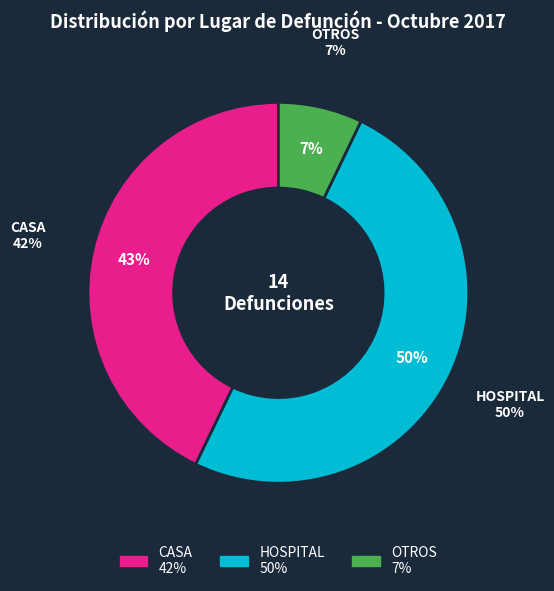

Is there any slice that represents more than half of the pie?

No